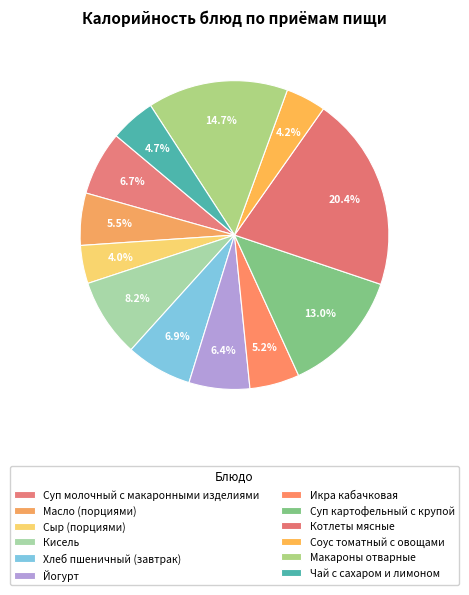

How many slices are in this pie chart?

12